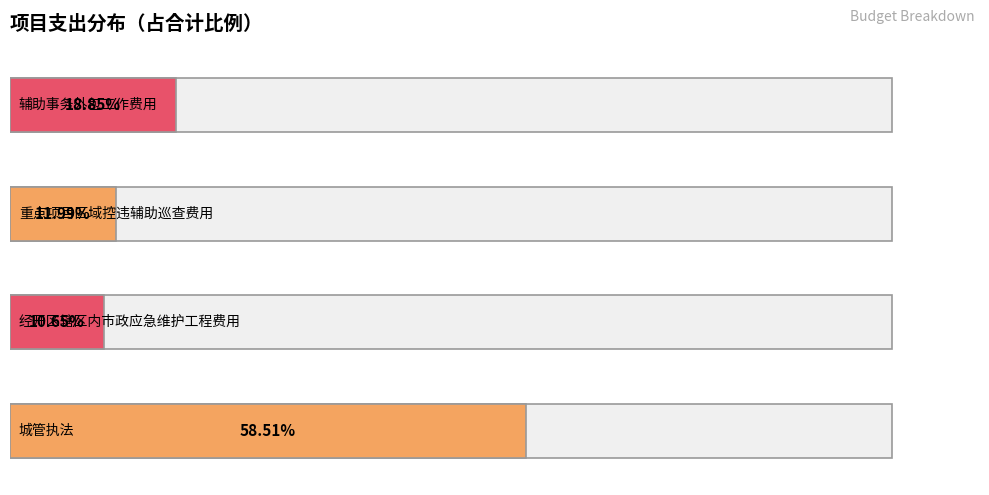

What is the label of the 1st bar from the left?

城管执法